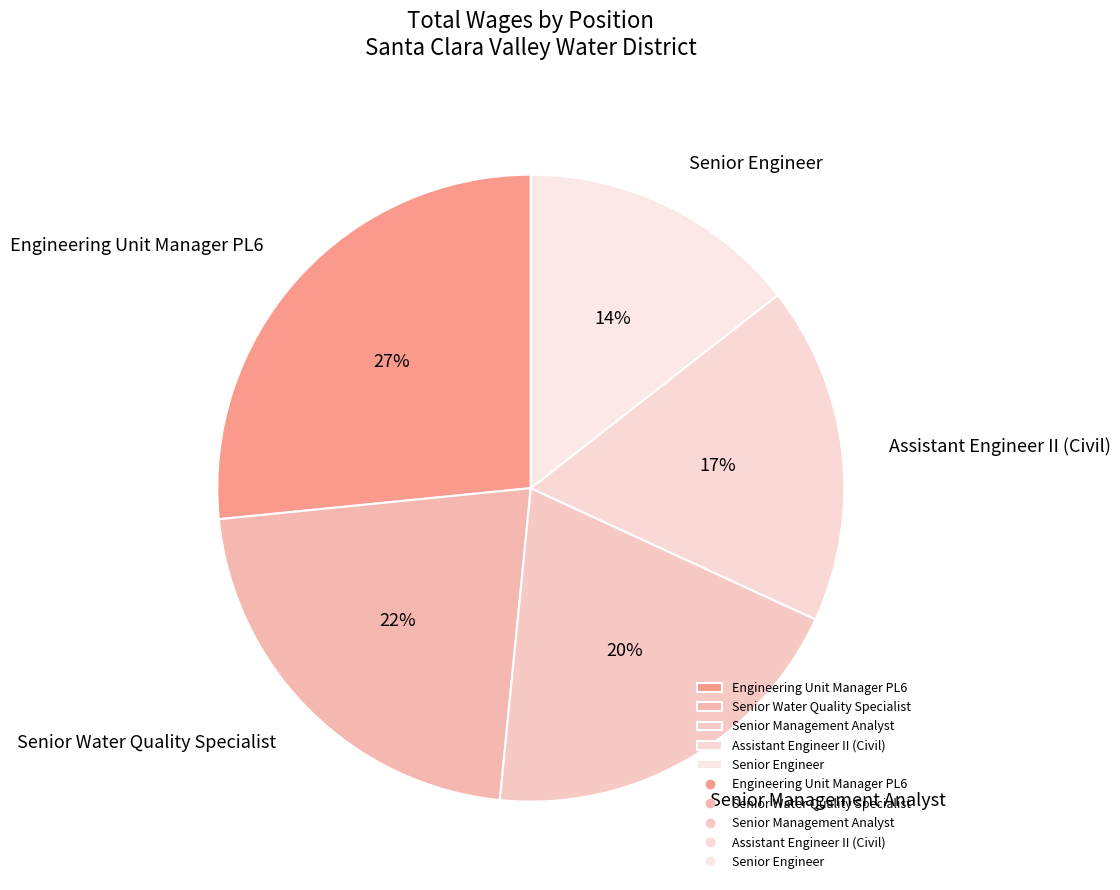

Rank the categories by value from highest to lowest.

Engineering Unit Manager PL6, Senior Water Quality Specialist, Senior Management Analyst, Assistant Engineer II (Civil), Senior Engineer